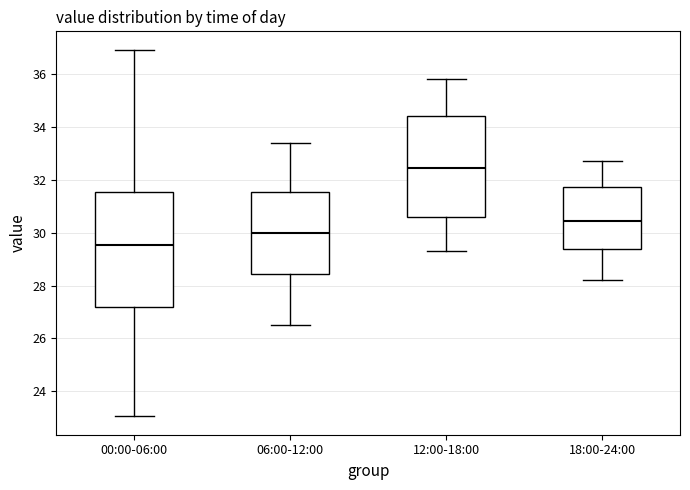

Where does the median line of the box for 00:00-06:00 sit on the y-axis? The values are not printed on the chart, so give them approximately, as read against the axis.

29.6